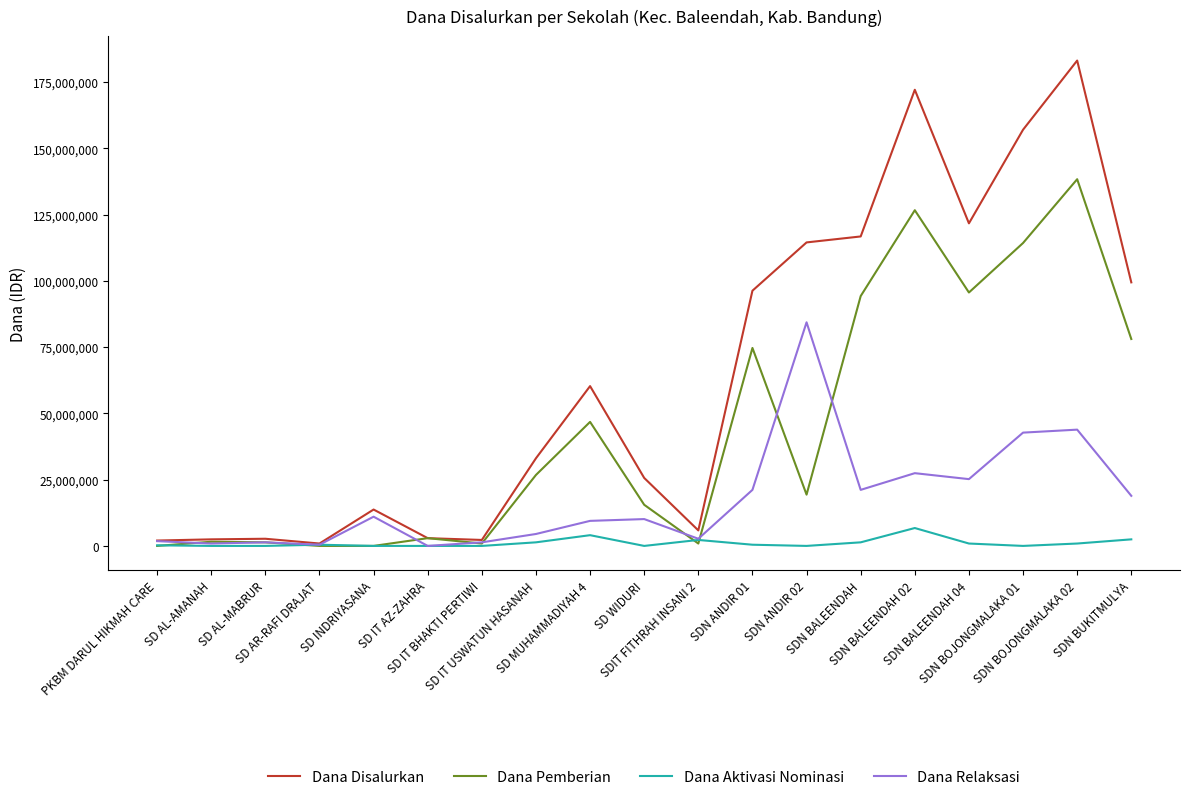

Which series has the largest range (max minus min)?

Dana Disalurkan